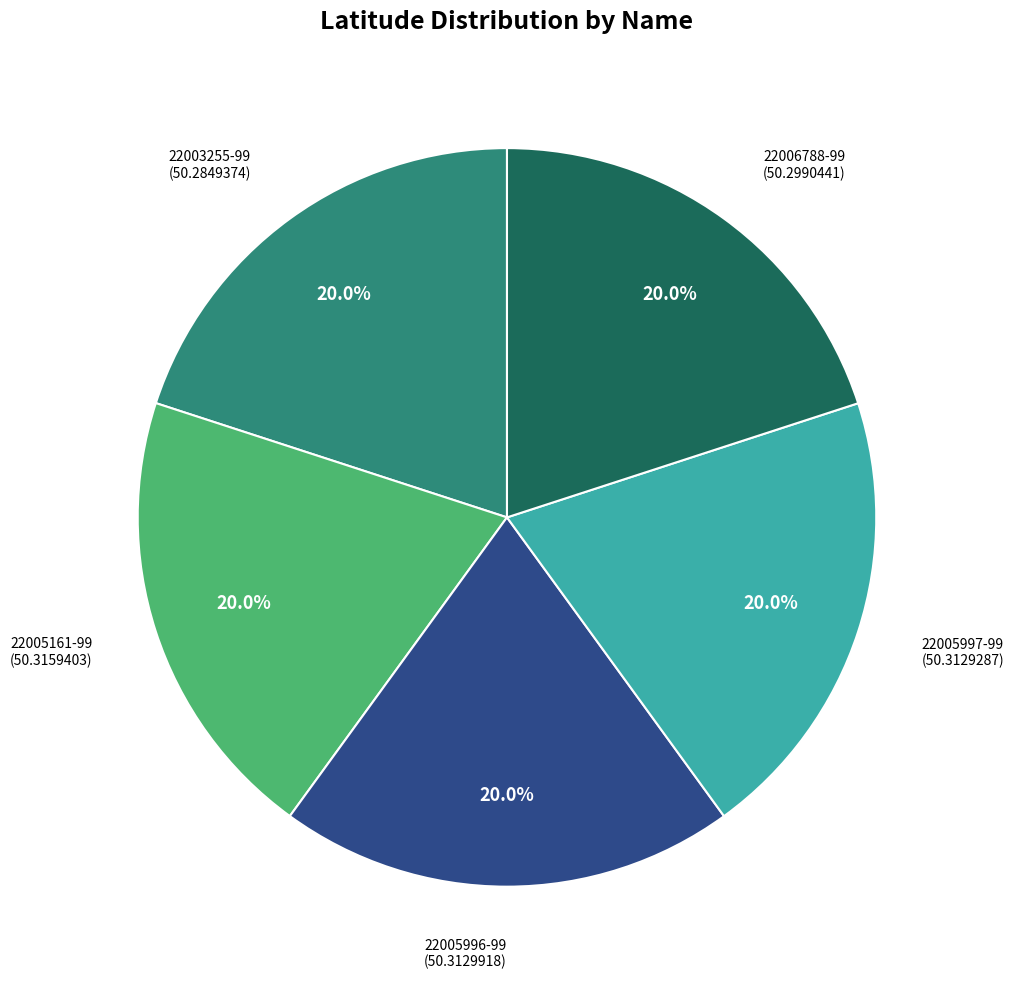

Is there any slice that represents more than half of the pie?

No